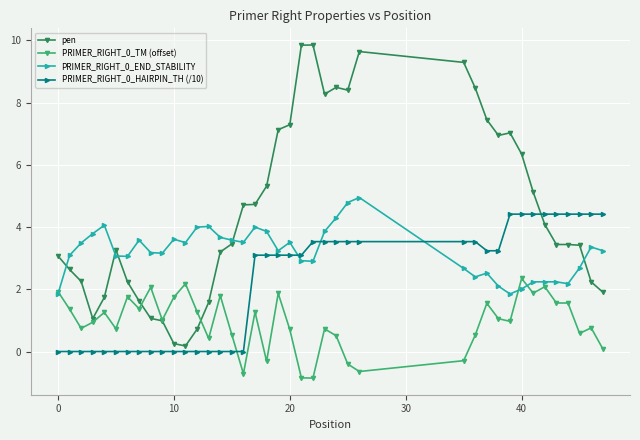

What is the maximum value for PRIMER_RIGHT_0_TM (offset)?

2.3